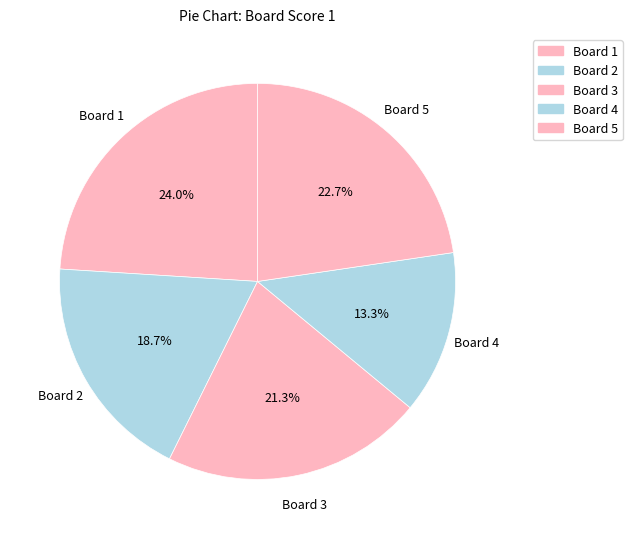

Is Board 2 the majority of the pie?

No